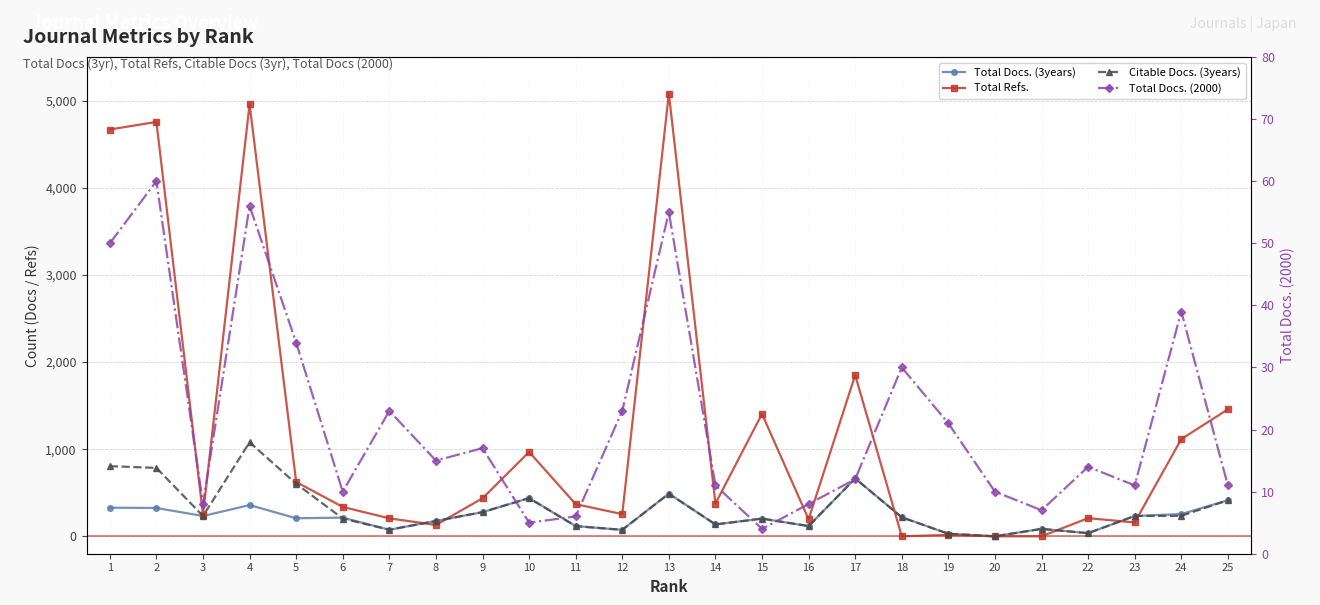

How many lines are shown in the chart?

4